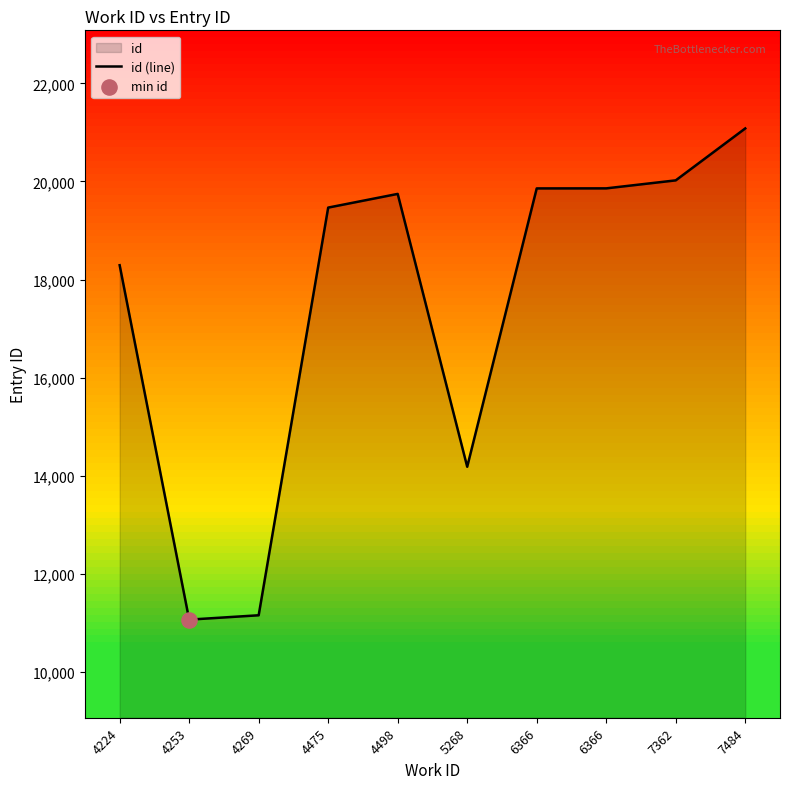

Which has a higher value, 5268 or 4475?

4475